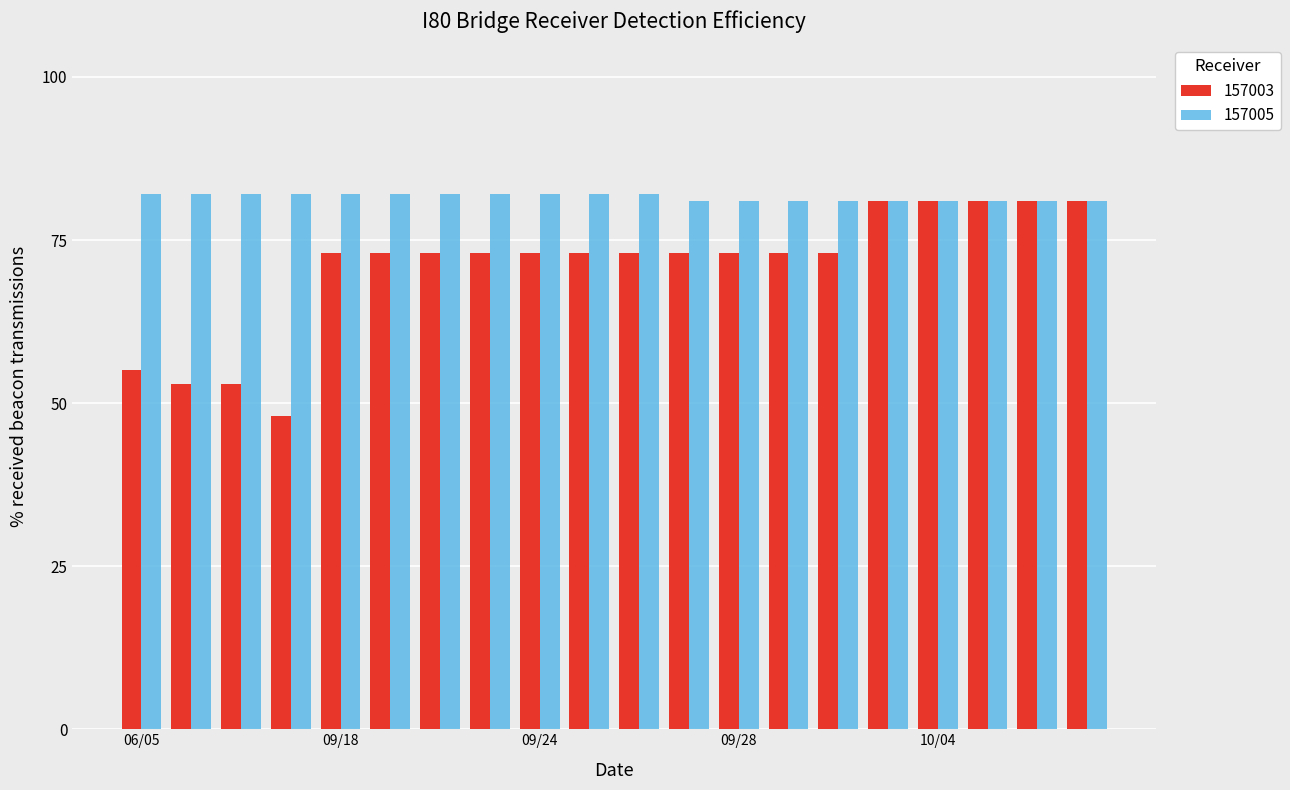

What is the sum of all 157003 values?

1417